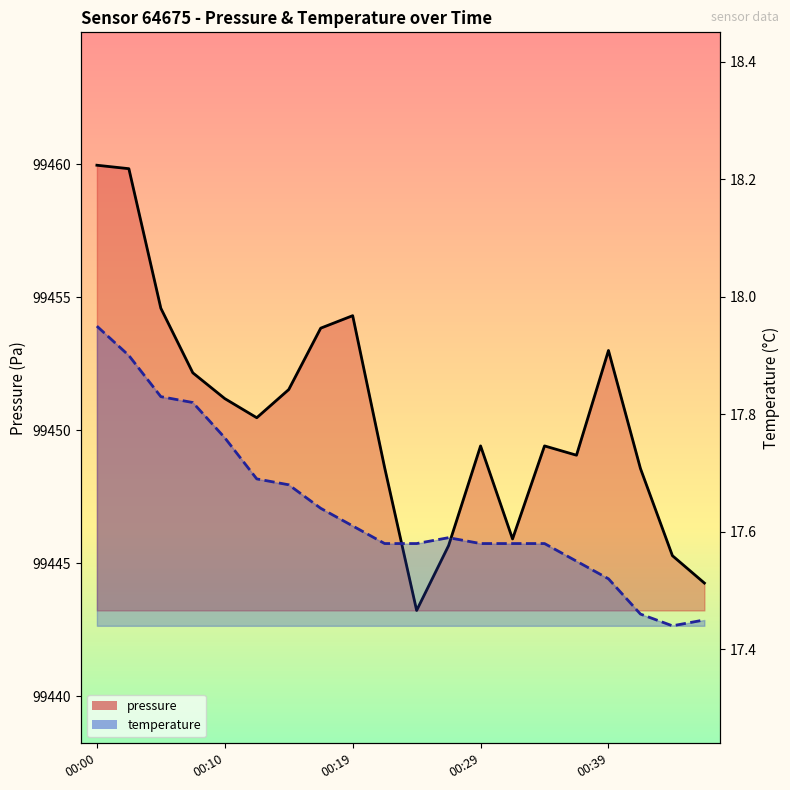

Is it true that temperature equals 5.0 at 00:39?

False